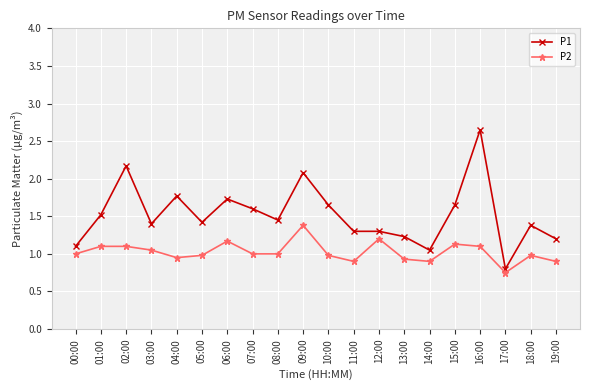

What is the spread (max minus min) of values at 00:00?

0.1